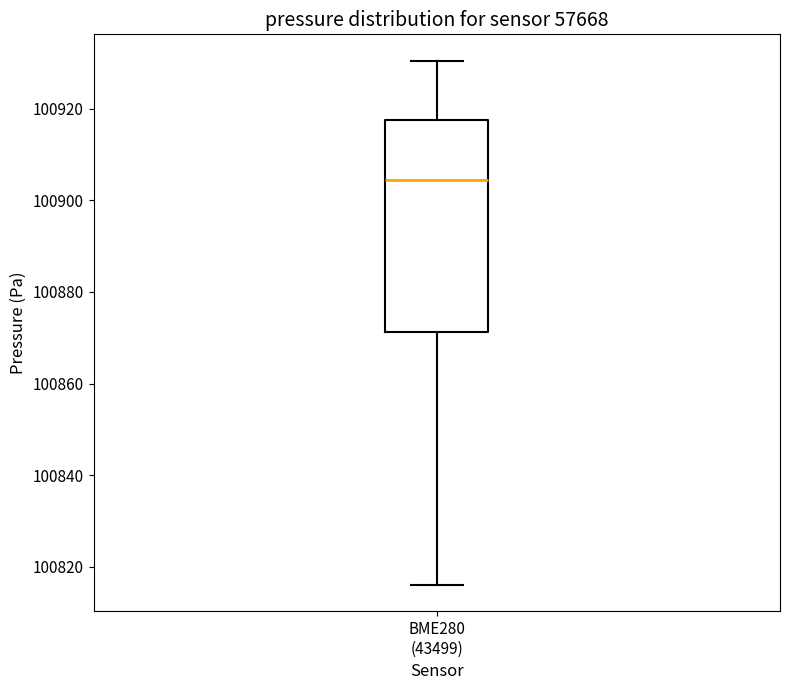

Read this box plot against the y-axis: the position of the median line, the range covered by the box, and the ends of both whiskers. The values are not printed on the chart, so give them approximately, as read against the axis.

median 100904, box 100872 to 100918, whiskers 100816 to 100930